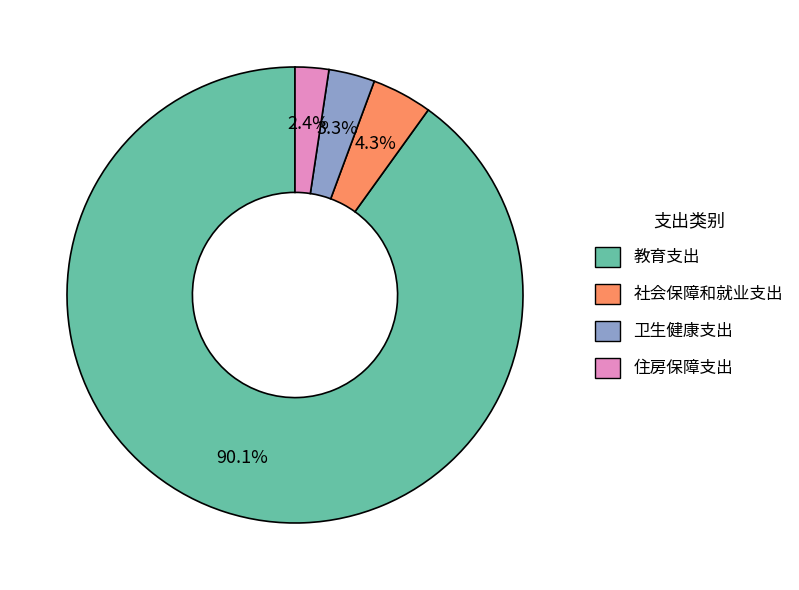

The 住房保障支出 slice represents 2% of the pie. True or false?

True